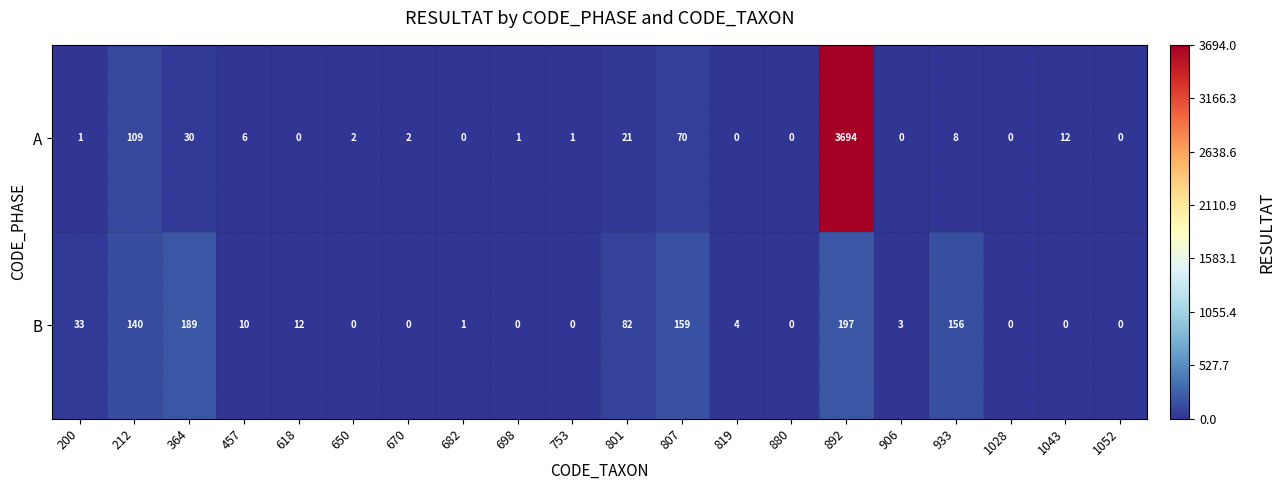

At 364, list the series in order from largest to smallest.

B, A